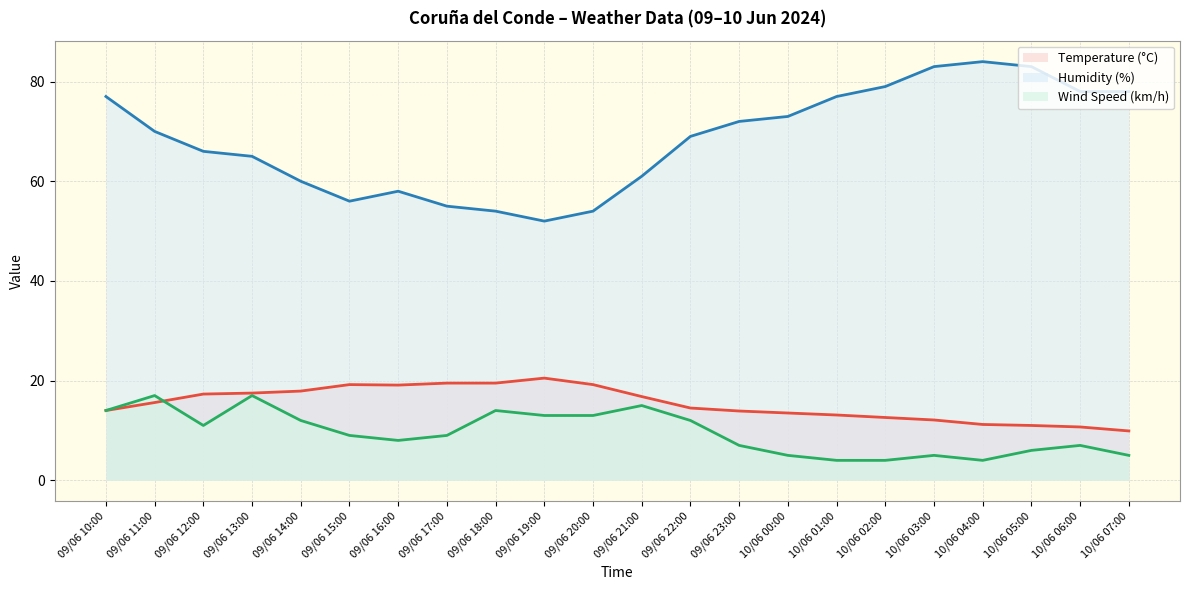

True or false: Temperature (°C) and Humidity (%) intersect in this chart.

False